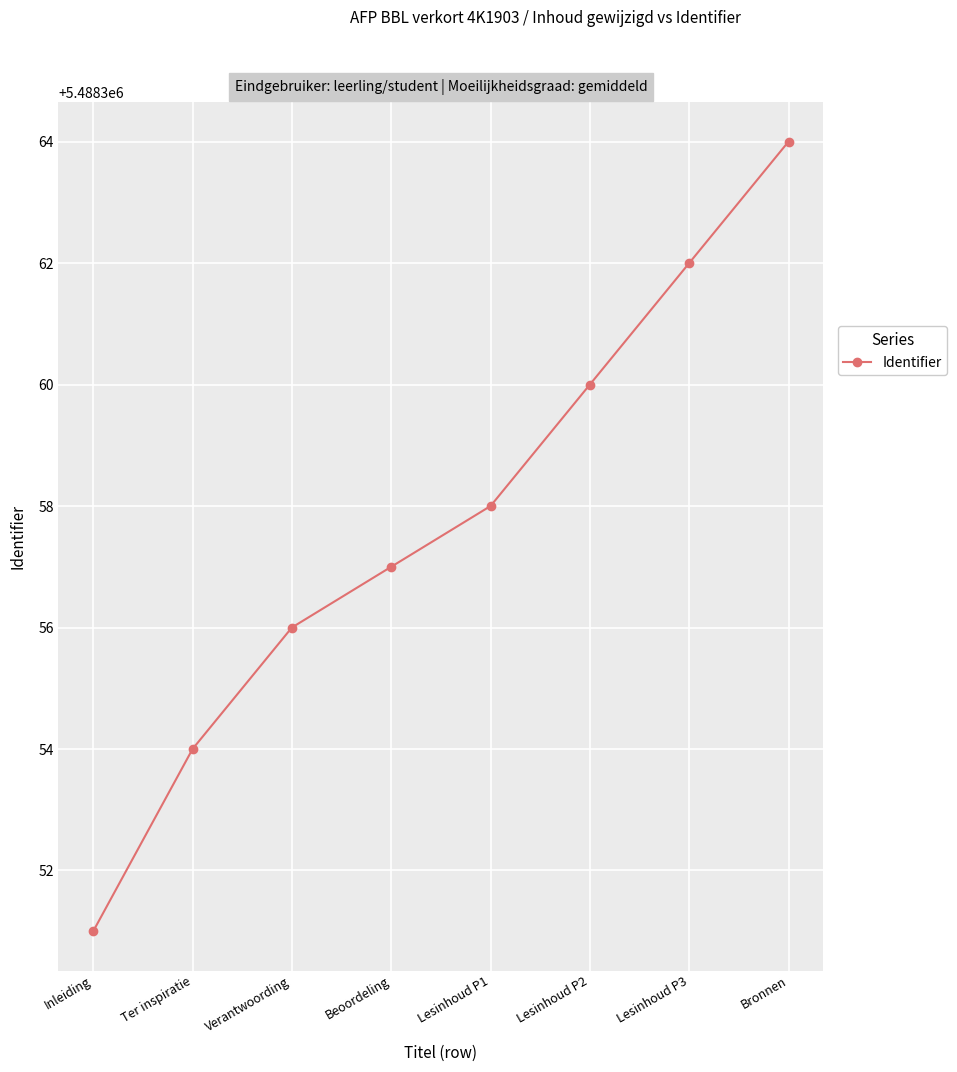

Reading left to right, extract all data points from this chart.

Inleiding=5488351	Ter inspiratie=5488354	Verantwoording=5488356	Beoordeling=5488357	Lesinhoud P1=5488358	Lesinhoud P2=5488360	Lesinhoud P3=5488362	Bronnen=5488364